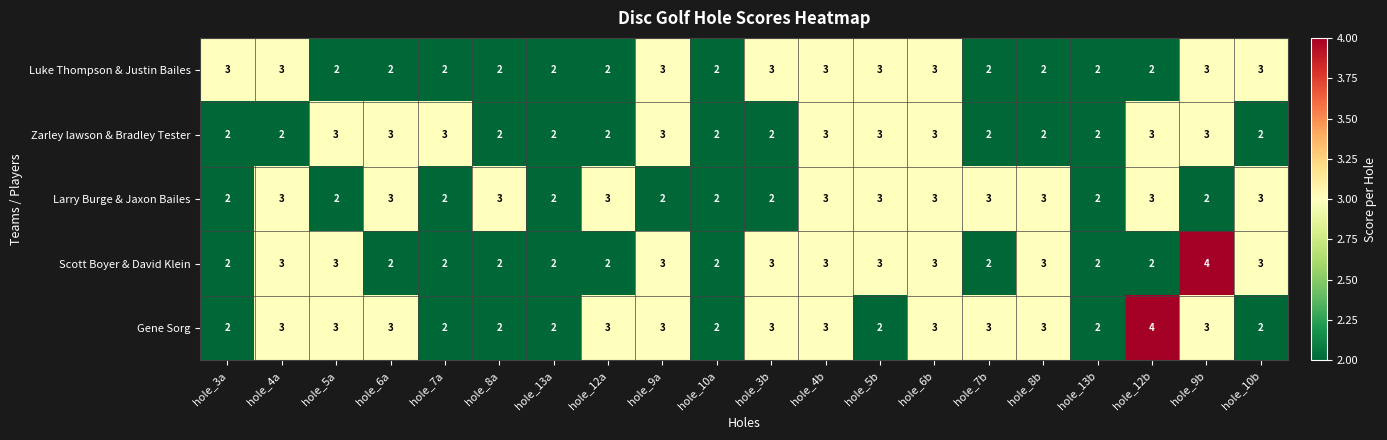

Count the Scott Boyer & David Klein values in the range 2 to 3.

19